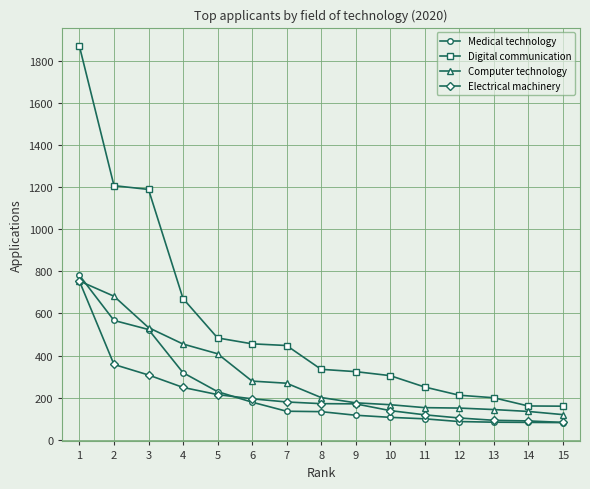

Does the chart display data point markers on the line(s)?

Yes